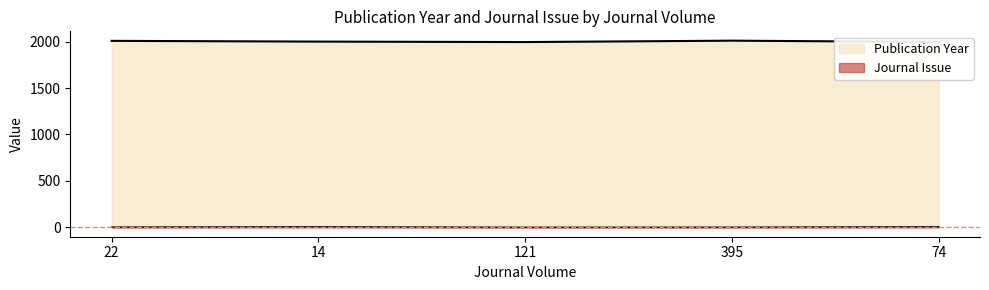

True or false: Journal Issue and Publication Year intersect in this chart.

False